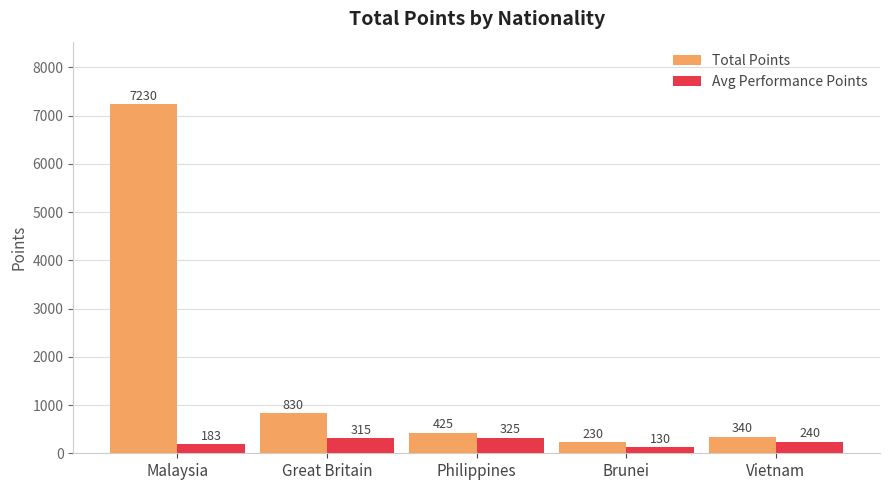

What is the lowest value of the Avg Performance Points series?

130